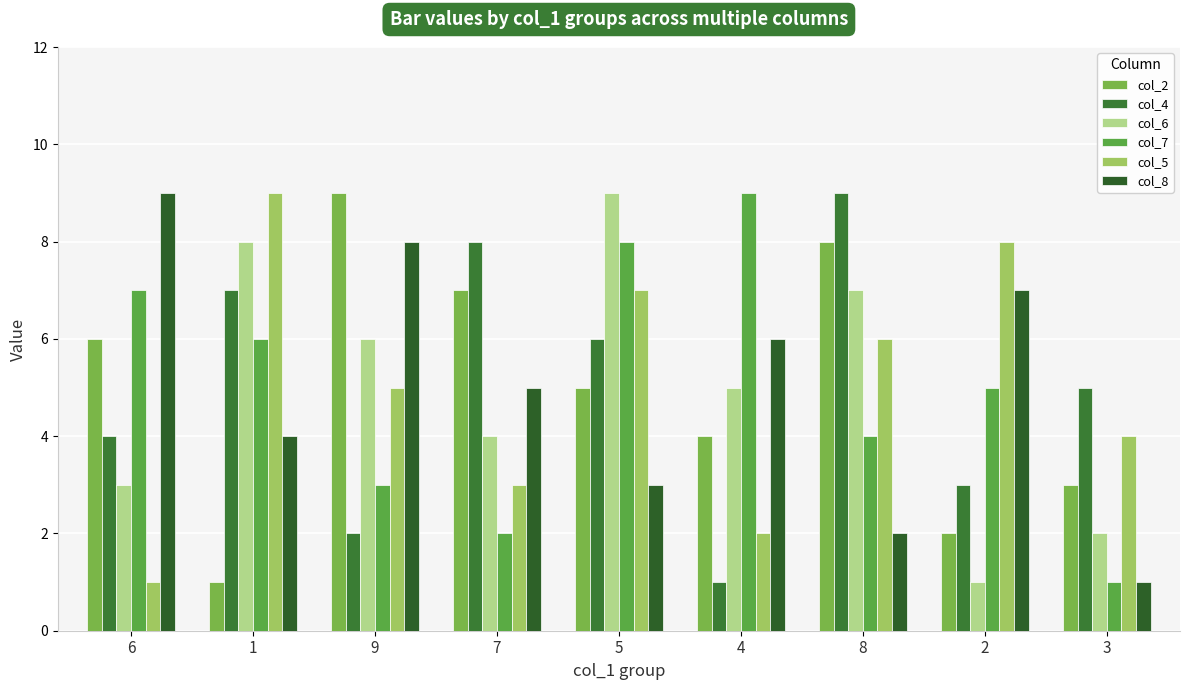

How many bars are there in each group?

6